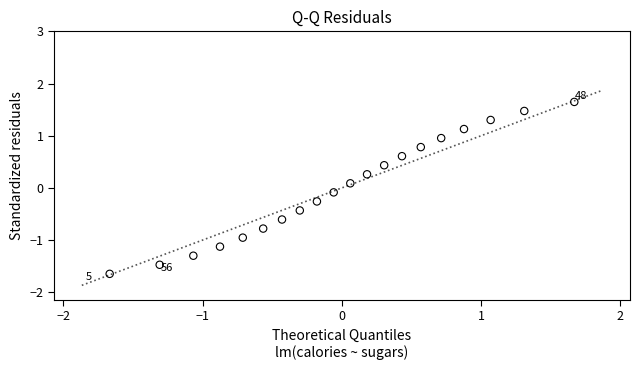

What is the range of Y values (max minus min)?

3.3